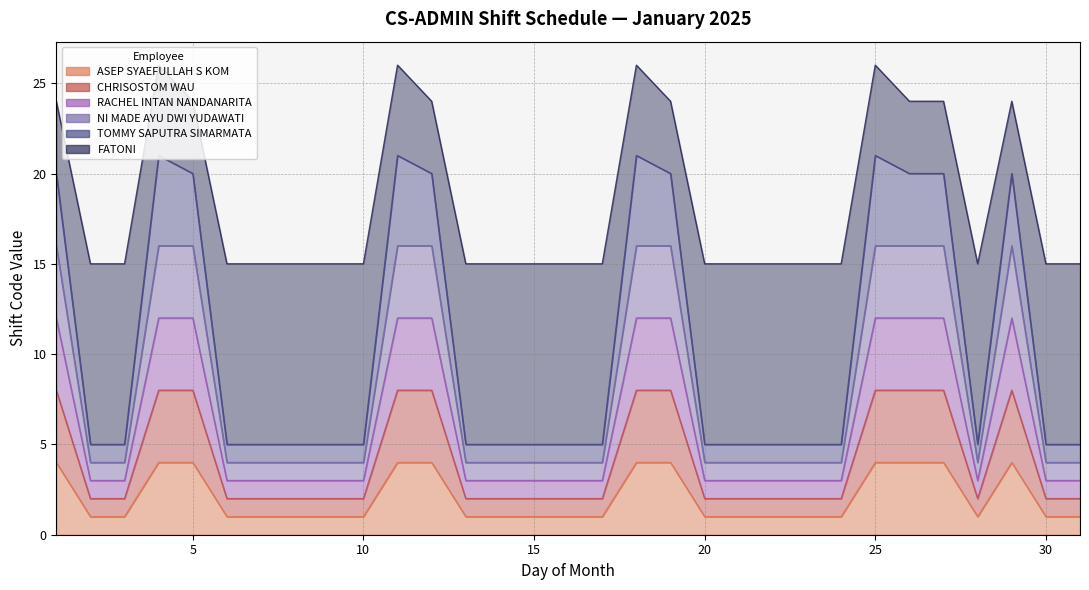

Rank the series at 4 from lowest to highest value.

ASEP SYAEFULLAH S KOM, CHRISOSTOM WAU, RACHEL INTAN NANDANARITA, NI MADE AYU DWI YUDAWATI, FATONI, TOMMY SAPUTRA SIMARMATA